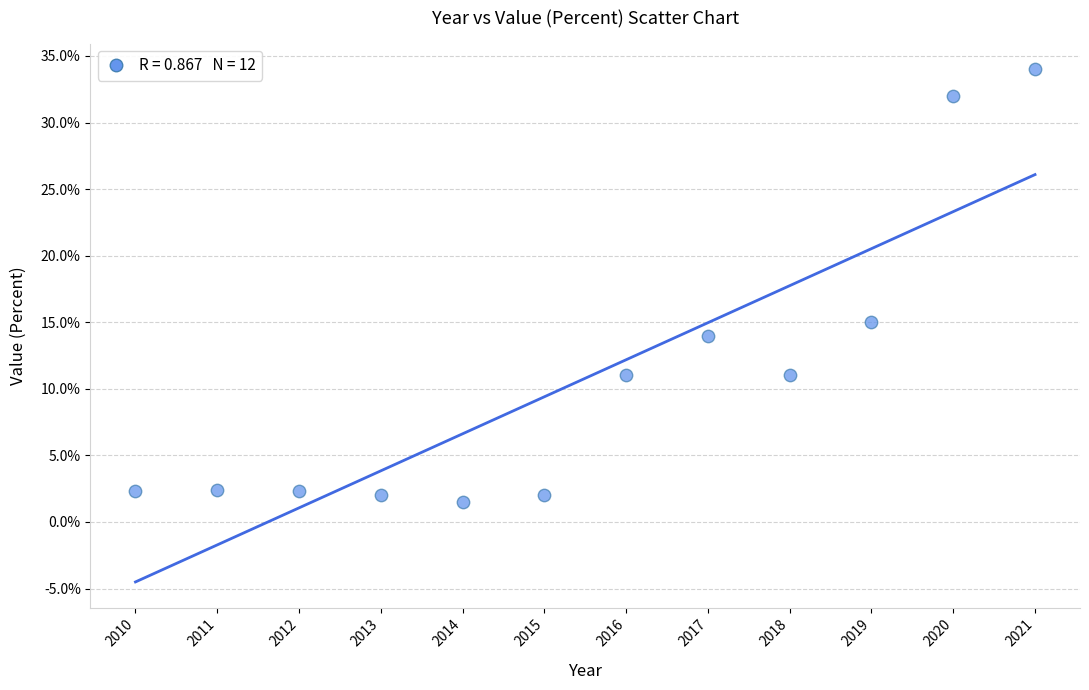

What Y value in the scatter plot is closest to 17?

15.0